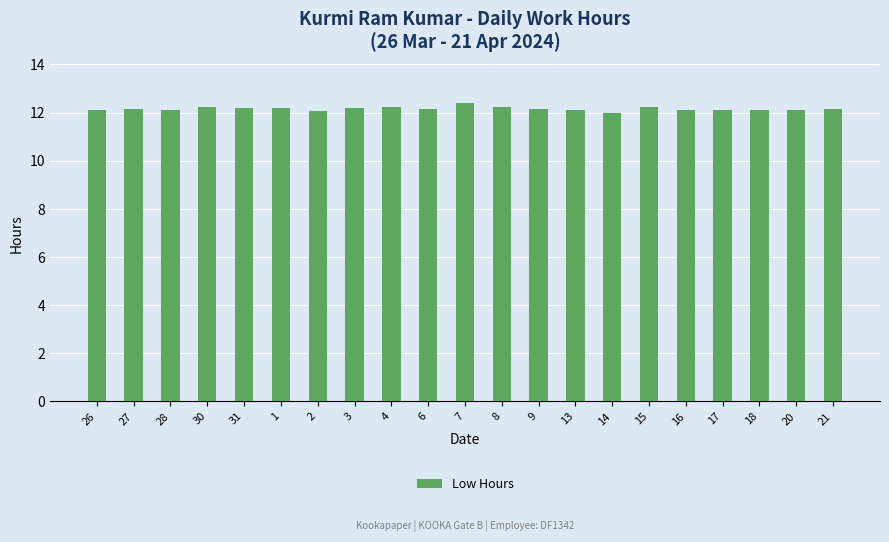

Approximately how many times larger is the value at 2 compared to 16?

1.0